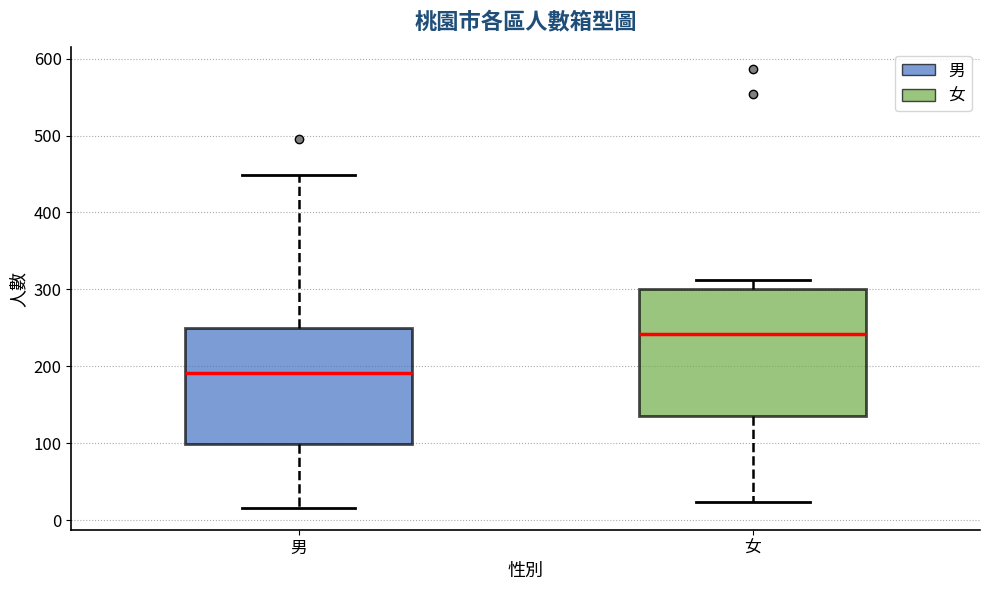

Reading left to right, transcribe this box plot: for each box, give where its median line is, the range the box spans, and where its two whiskers end, as read against the y-axis. The values are not printed on the chart, so give them approximately, as read against the axis.

男: median 190, box 100 to 250, whiskers 20 to 450
女: median 240, box 140 to 300, whiskers 20 to 310